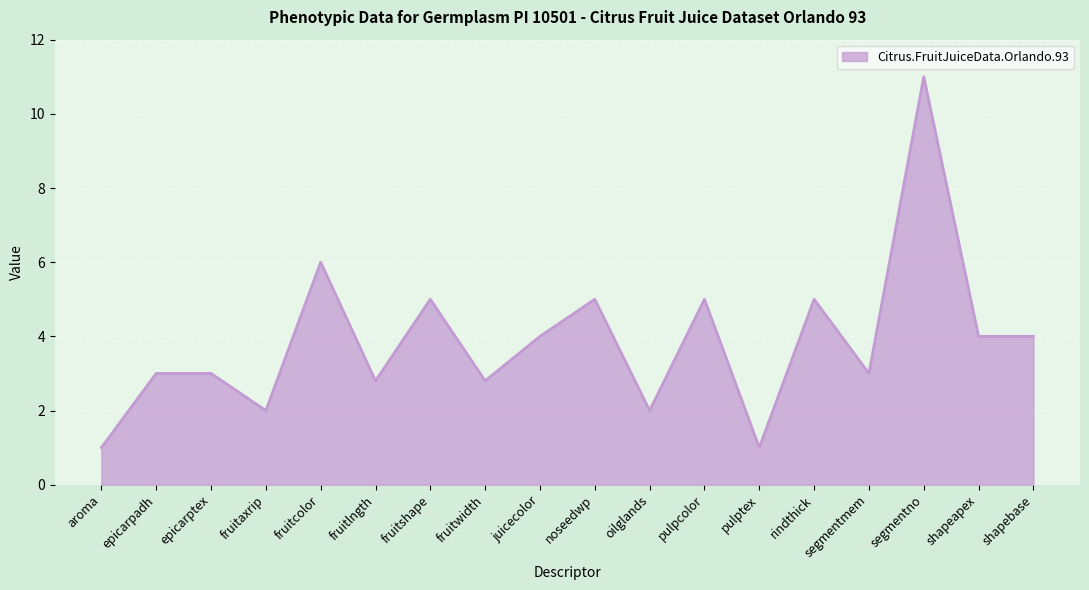

Between oilglands and shapeapex, which is larger?

shapeapex